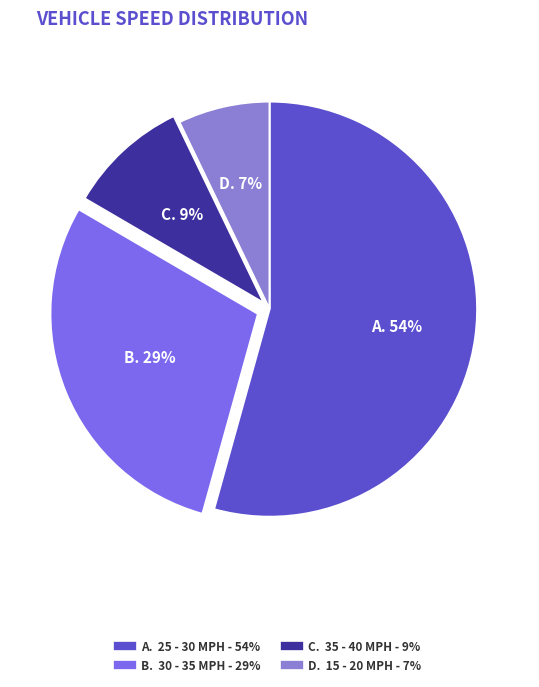

Count the number of slices in the pie.

4